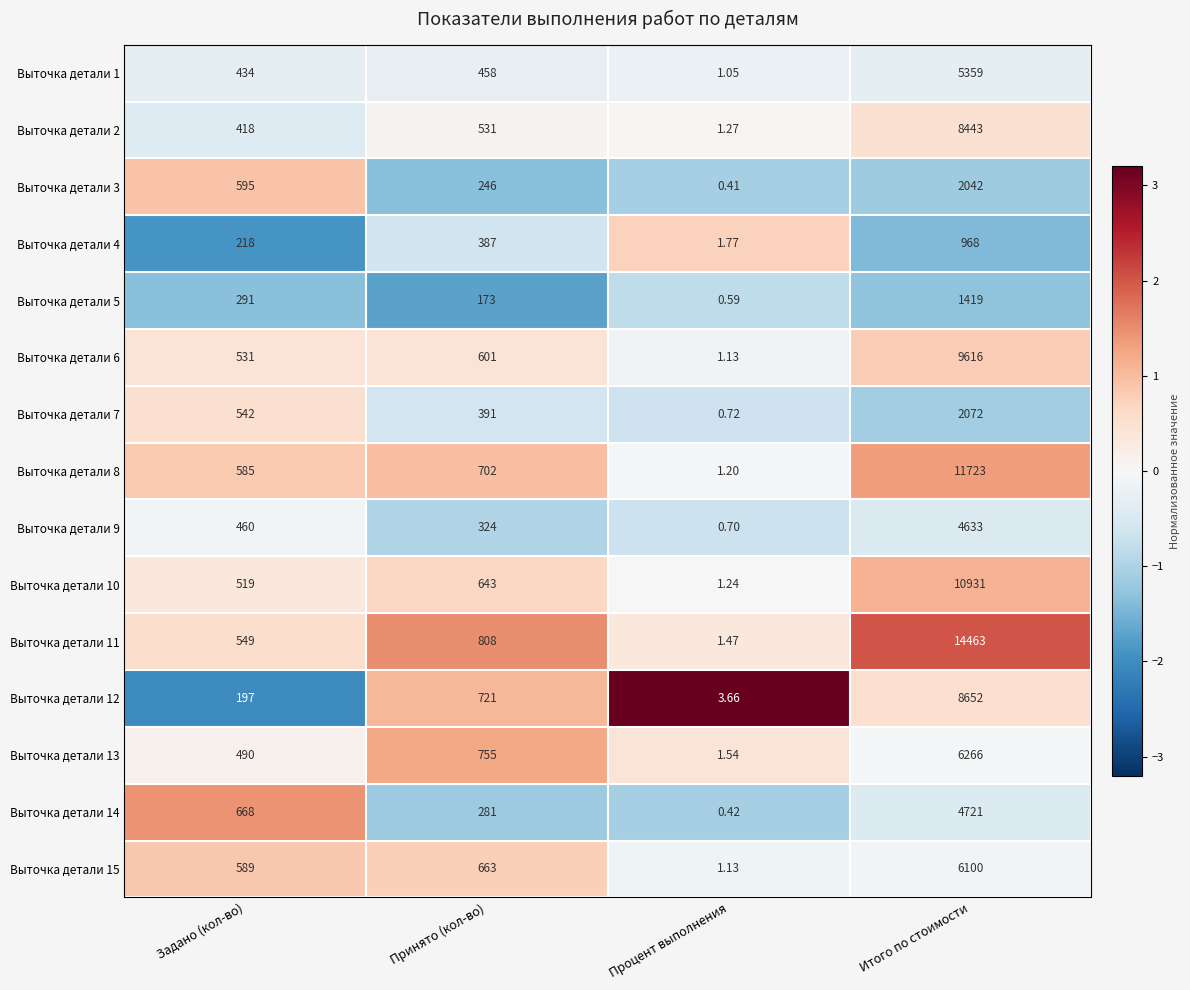

How many distinct data groups are displayed?

15